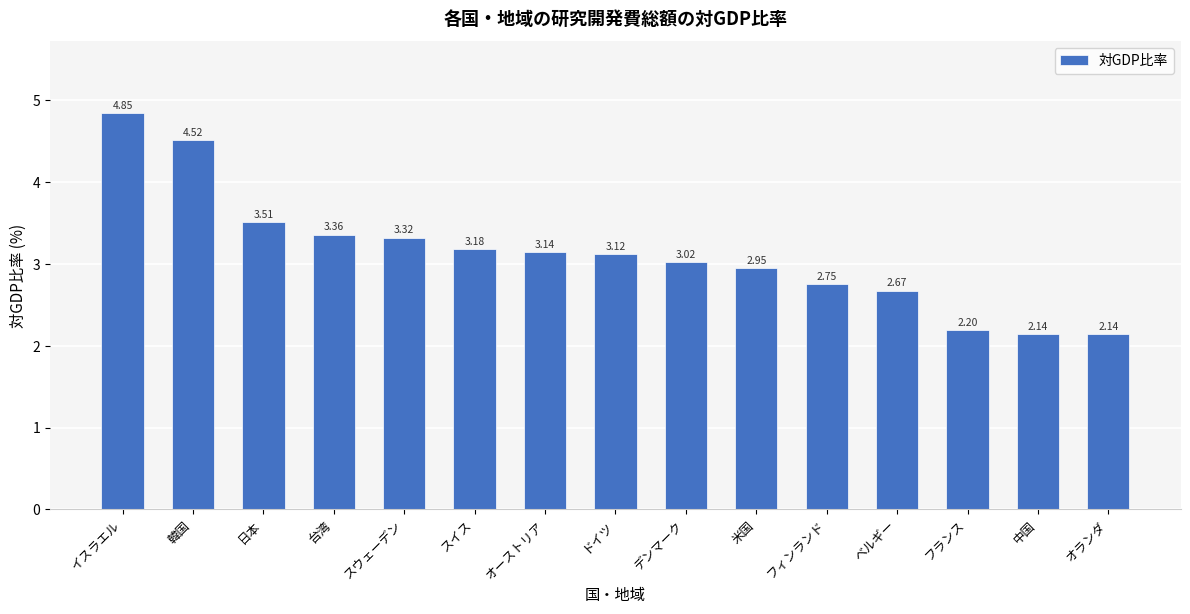

What is the difference between the second highest and second lowest values?

2.4